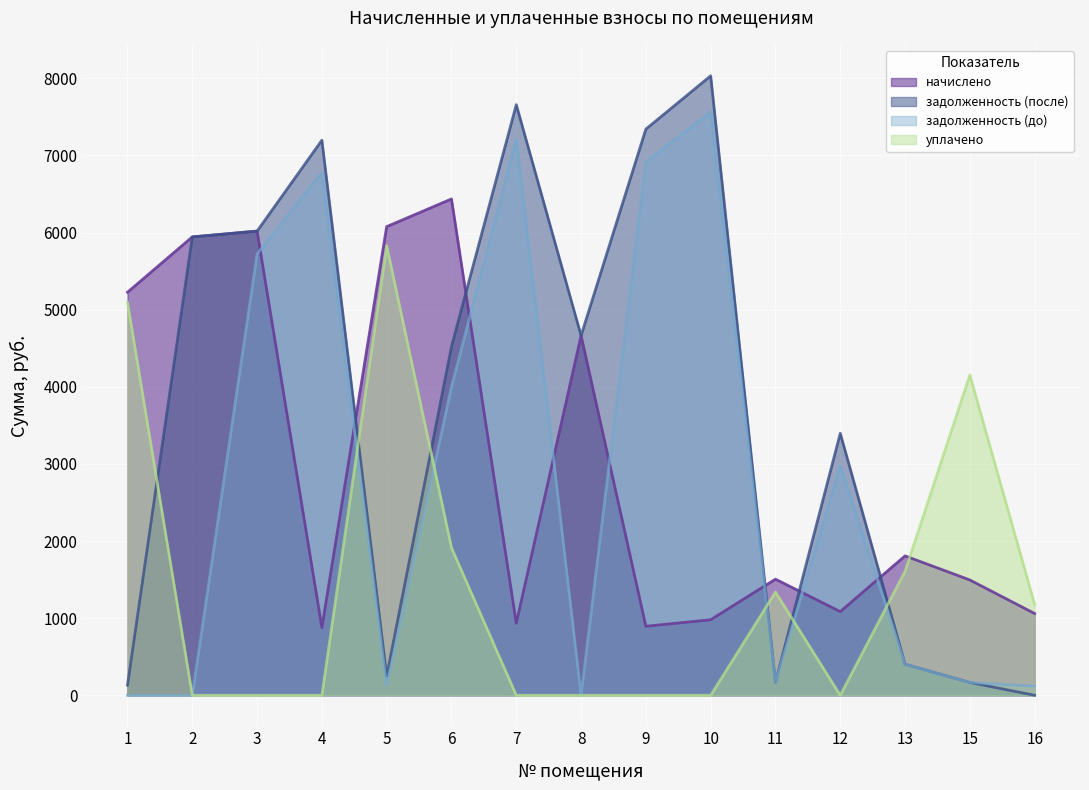

Where do начислено and задолженность (до) first cross each other?

3 and 4